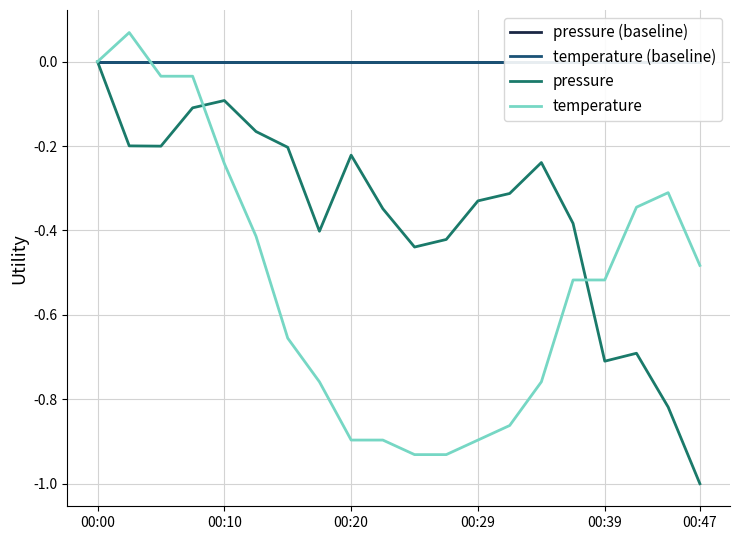

How many negative values does the temperature series have?

18